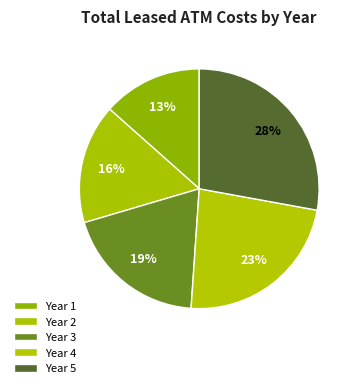

Count the number of slices in the pie.

5